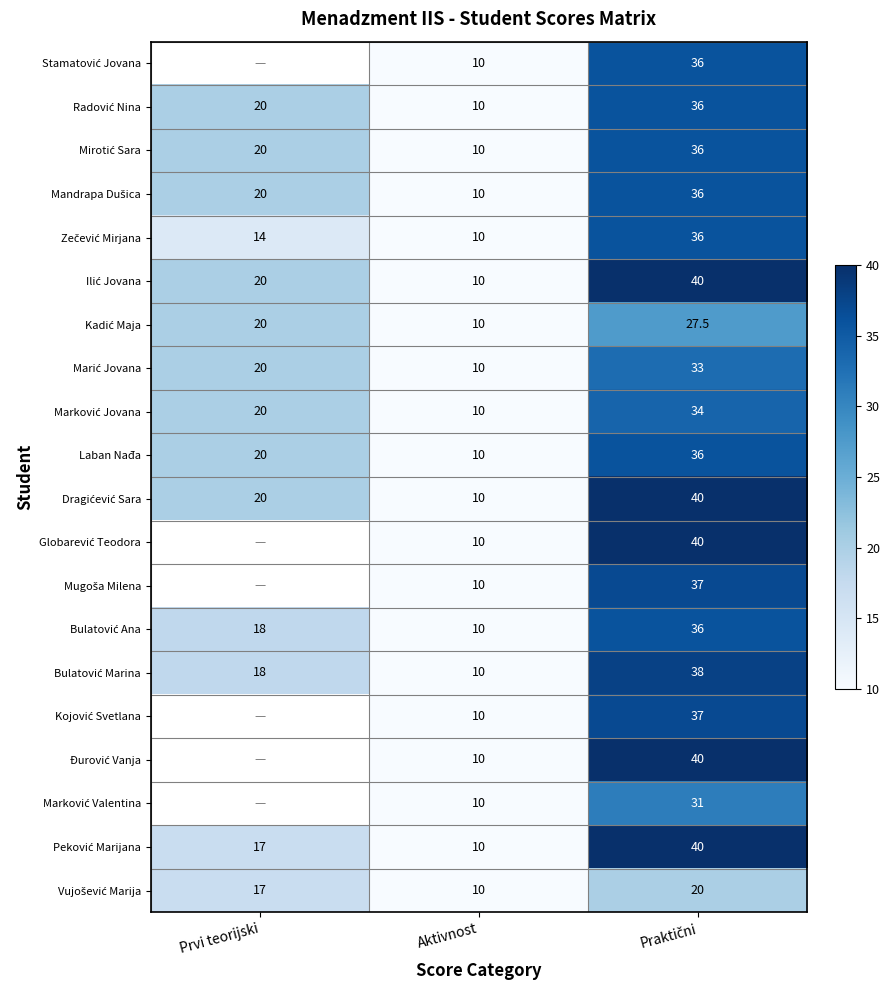

At which category does the chart reach its minimum across all series?

Aktivnost